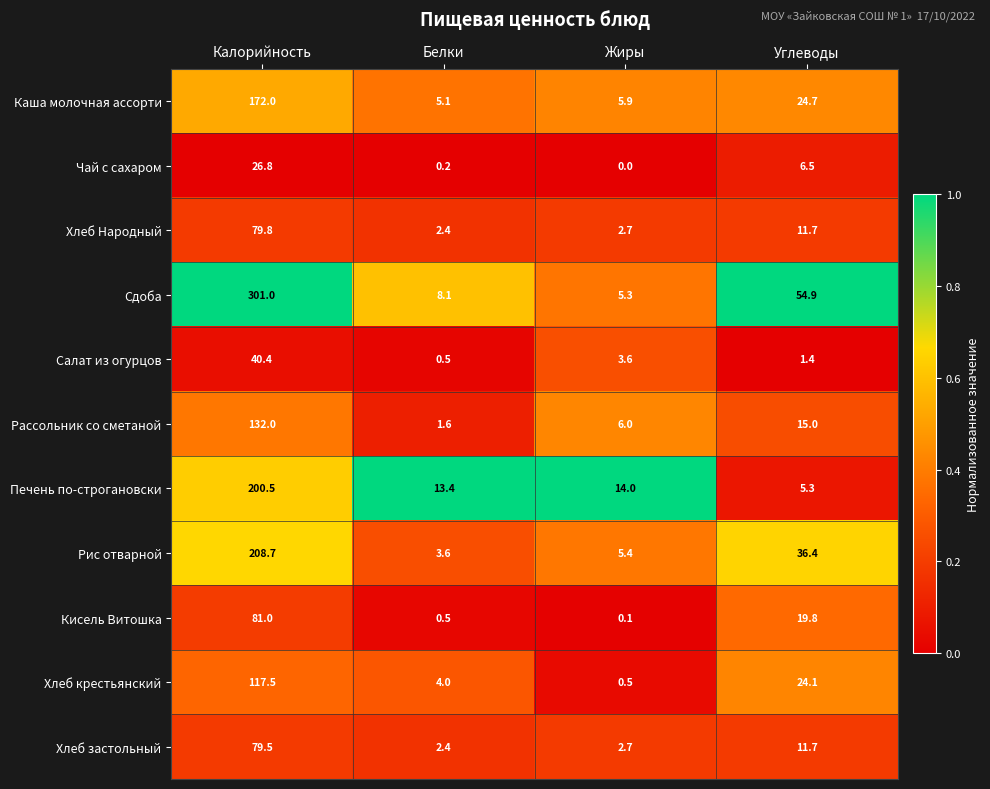

What is the difference between the Чай с сахаром values at Белки and Углеводы?

6.3